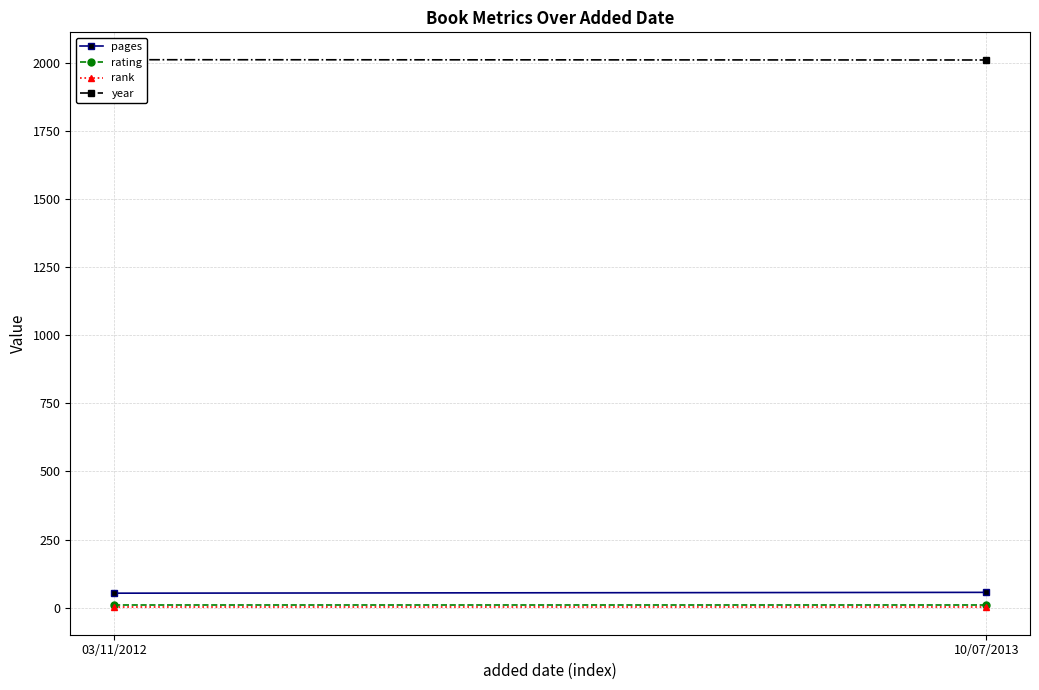

Reading left to right, list all the values displayed in this chart.

pages: 03/11/2012=53	10/07/2013=56
rating: 03/11/2012=8	10/07/2013=8
rank: 03/11/2012=1	10/07/2013=1
year: 03/11/2012=2012	10/07/2013=2011